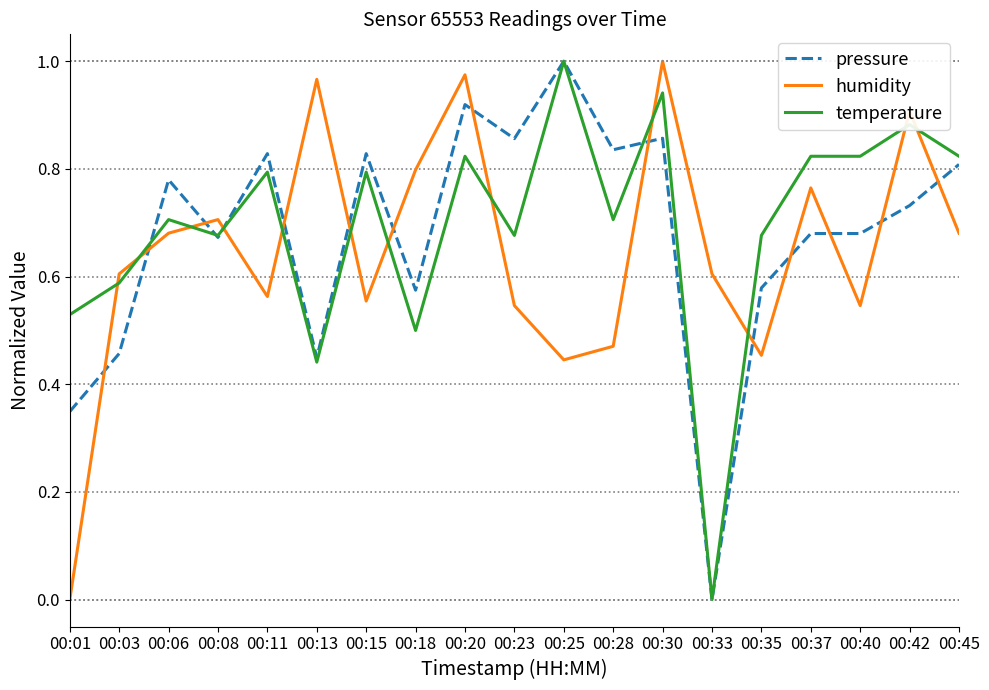

Between 00:33 and 00:45, which series saw the biggest shift?

temperature